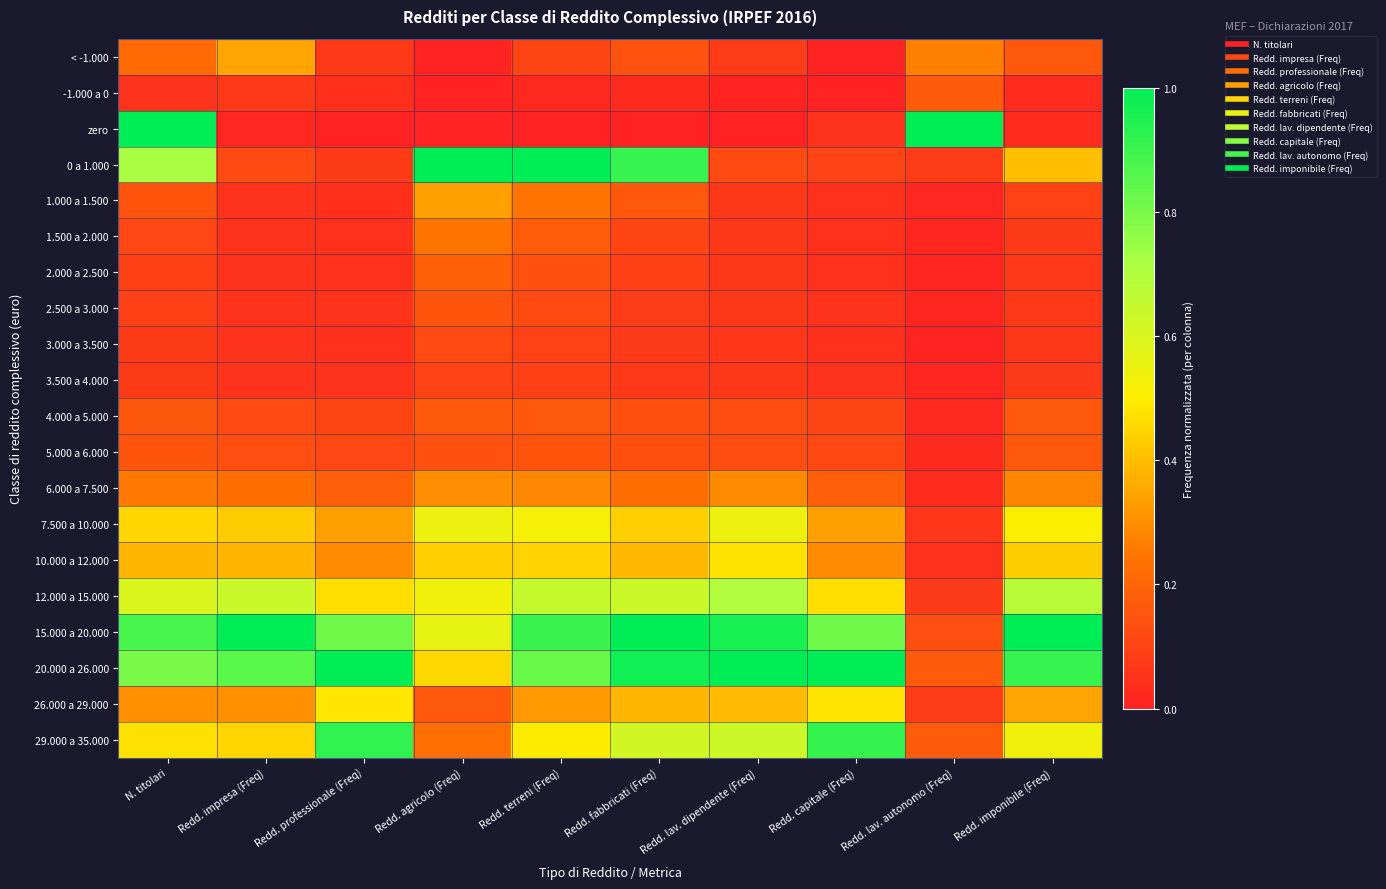

Reading right to left, transcribe all the data shown in this chart.

< -1.000: Redd. imponibile (Freq)=0.2	Redd. lav. autonomo (Freq)=0.3	Redd. capitale (Freq)=0.0	Redd. lav. dipendente (Freq)=0.1	Redd. fabbricati (Freq)=0.1	Redd. terreni (Freq)=0.1	Redd. agricolo (Freq)=0.0	Redd. professionale (Freq)=0.1	Redd. impresa (Freq)=0.3	N. titolari=0.2
-1.000 a 0: Redd. imponibile (Freq)=0.0	Redd. lav. autonomo (Freq)=0.2	Redd. capitale (Freq)=0.0	Redd. lav. dipendente (Freq)=0.0	Redd. fabbricati (Freq)=0.0	Redd. terreni (Freq)=0.0	Redd. agricolo (Freq)=0.0	Redd. professionale (Freq)=0.0	Redd. impresa (Freq)=0.1	N. titolari=0.0
zero: Redd. imponibile (Freq)=0.0	Redd. lav. autonomo (Freq)=1.0	Redd. capitale (Freq)=0.1	Redd. lav. dipendente (Freq)=0.0	Redd. fabbricati (Freq)=0.0	Redd. terreni (Freq)=0.0	Redd. agricolo (Freq)=0.0	Redd. professionale (Freq)=0.0	Redd. impresa (Freq)=0.0	N. titolari=1.0
0 a 1.000: Redd. imponibile (Freq)=0.4	Redd. lav. autonomo (Freq)=0.1	Redd. capitale (Freq)=0.1	Redd. lav. dipendente (Freq)=0.1	Redd. fabbricati (Freq)=0.9	Redd. terreni (Freq)=1.0	Redd. agricolo (Freq)=1.0	Redd. professionale (Freq)=0.1	Redd. impresa (Freq)=0.1	N. titolari=0.7
1.000 a 1.500: Redd. imponibile (Freq)=0.1	Redd. lav. autonomo (Freq)=0.0	Redd. capitale (Freq)=0.0	Redd. lav. dipendente (Freq)=0.1	Redd. fabbricati (Freq)=0.2	Redd. terreni (Freq)=0.2	Redd. agricolo (Freq)=0.3	Redd. professionale (Freq)=0.0	Redd. impresa (Freq)=0.0	N. titolari=0.1
1.500 a 2.000: Redd. imponibile (Freq)=0.1	Redd. lav. autonomo (Freq)=0.0	Redd. capitale (Freq)=0.0	Redd. lav. dipendente (Freq)=0.1	Redd. fabbricati (Freq)=0.1	Redd. terreni (Freq)=0.2	Redd. agricolo (Freq)=0.2	Redd. professionale (Freq)=0.0	Redd. impresa (Freq)=0.0	N. titolari=0.1
2.000 a 2.500: Redd. imponibile (Freq)=0.1	Redd. lav. autonomo (Freq)=0.0	Redd. capitale (Freq)=0.0	Redd. lav. dipendente (Freq)=0.1	Redd. fabbricati (Freq)=0.1	Redd. terreni (Freq)=0.1	Redd. agricolo (Freq)=0.2	Redd. professionale (Freq)=0.0	Redd. impresa (Freq)=0.1	N. titolari=0.1
2.500 a 3.000: Redd. imponibile (Freq)=0.1	Redd. lav. autonomo (Freq)=0.0	Redd. capitale (Freq)=0.0	Redd. lav. dipendente (Freq)=0.1	Redd. fabbricati (Freq)=0.1	Redd. terreni (Freq)=0.1	Redd. agricolo (Freq)=0.1	Redd. professionale (Freq)=0.0	Redd. impresa (Freq)=0.1	N. titolari=0.1
3.000 a 3.500: Redd. imponibile (Freq)=0.1	Redd. lav. autonomo (Freq)=0.0	Redd. capitale (Freq)=0.0	Redd. lav. dipendente (Freq)=0.1	Redd. fabbricati (Freq)=0.1	Redd. terreni (Freq)=0.1	Redd. agricolo (Freq)=0.1	Redd. professionale (Freq)=0.0	Redd. impresa (Freq)=0.1	N. titolari=0.1
3.500 a 4.000: Redd. imponibile (Freq)=0.1	Redd. lav. autonomo (Freq)=0.0	Redd. capitale (Freq)=0.0	Redd. lav. dipendente (Freq)=0.1	Redd. fabbricati (Freq)=0.1	Redd. terreni (Freq)=0.1	Redd. agricolo (Freq)=0.1	Redd. professionale (Freq)=0.0	Redd. impresa (Freq)=0.1	N. titolari=0.1
4.000 a 5.000: Redd. imponibile (Freq)=0.2	Redd. lav. autonomo (Freq)=0.0	Redd. capitale (Freq)=0.1	Redd. lav. dipendente (Freq)=0.1	Redd. fabbricati (Freq)=0.1	Redd. terreni (Freq)=0.2	Redd. agricolo (Freq)=0.2	Redd. professionale (Freq)=0.1	Redd. impresa (Freq)=0.1	N. titolari=0.2
5.000 a 6.000: Redd. imponibile (Freq)=0.2	Redd. lav. autonomo (Freq)=0.0	Redd. capitale (Freq)=0.1	Redd. lav. dipendente (Freq)=0.1	Redd. fabbricati (Freq)=0.1	Redd. terreni (Freq)=0.1	Redd. agricolo (Freq)=0.1	Redd. professionale (Freq)=0.1	Redd. impresa (Freq)=0.1	N. titolari=0.2
6.000 a 7.500: Redd. imponibile (Freq)=0.3	Redd. lav. autonomo (Freq)=0.0	Redd. capitale (Freq)=0.2	Redd. lav. dipendente (Freq)=0.3	Redd. fabbricati (Freq)=0.2	Redd. terreni (Freq)=0.3	Redd. agricolo (Freq)=0.3	Redd. professionale (Freq)=0.2	Redd. impresa (Freq)=0.2	N. titolari=0.3
7.500 a 10.000: Redd. imponibile (Freq)=0.5	Redd. lav. autonomo (Freq)=0.1	Redd. capitale (Freq)=0.3	Redd. lav. dipendente (Freq)=0.5	Redd. fabbricati (Freq)=0.4	Redd. terreni (Freq)=0.5	Redd. agricolo (Freq)=0.5	Redd. professionale (Freq)=0.3	Redd. impresa (Freq)=0.4	N. titolari=0.5
10.000 a 12.000: Redd. imponibile (Freq)=0.4	Redd. lav. autonomo (Freq)=0.0	Redd. capitale (Freq)=0.3	Redd. lav. dipendente (Freq)=0.5	Redd. fabbricati (Freq)=0.4	Redd. terreni (Freq)=0.4	Redd. agricolo (Freq)=0.4	Redd. professionale (Freq)=0.3	Redd. impresa (Freq)=0.4	N. titolari=0.4
12.000 a 15.000: Redd. imponibile (Freq)=0.7	Redd. lav. autonomo (Freq)=0.1	Redd. capitale (Freq)=0.5	Redd. lav. dipendente (Freq)=0.7	Redd. fabbricati (Freq)=0.6	Redd. terreni (Freq)=0.7	Redd. agricolo (Freq)=0.5	Redd. professionale (Freq)=0.5	Redd. impresa (Freq)=0.6	N. titolari=0.6
15.000 a 20.000: Redd. imponibile (Freq)=1.0	Redd. lav. autonomo (Freq)=0.1	Redd. capitale (Freq)=0.8	Redd. lav. dipendente (Freq)=1.0	Redd. fabbricati (Freq)=1.0	Redd. terreni (Freq)=0.9	Redd. agricolo (Freq)=0.6	Redd. professionale (Freq)=0.8	Redd. impresa (Freq)=1.0	N. titolari=0.9
20.000 a 26.000: Redd. imponibile (Freq)=0.9	Redd. lav. autonomo (Freq)=0.2	Redd. capitale (Freq)=1.0	Redd. lav. dipendente (Freq)=1.0	Redd. fabbricati (Freq)=1.0	Redd. terreni (Freq)=0.8	Redd. agricolo (Freq)=0.5	Redd. professionale (Freq)=1.0	Redd. impresa (Freq)=0.8	N. titolari=0.8
26.000 a 29.000: Redd. imponibile (Freq)=0.3	Redd. lav. autonomo (Freq)=0.1	Redd. capitale (Freq)=0.5	Redd. lav. dipendente (Freq)=0.4	Redd. fabbricati (Freq)=0.4	Redd. terreni (Freq)=0.3	Redd. agricolo (Freq)=0.2	Redd. professionale (Freq)=0.5	Redd. impresa (Freq)=0.3	N. titolari=0.3
29.000 a 35.000: Redd. imponibile (Freq)=0.5	Redd. lav. autonomo (Freq)=0.2	Redd. capitale (Freq)=0.9	Redd. lav. dipendente (Freq)=0.6	Redd. fabbricati (Freq)=0.6	Redd. terreni (Freq)=0.5	Redd. agricolo (Freq)=0.2	Redd. professionale (Freq)=0.9	Redd. impresa (Freq)=0.5	N. titolari=0.5